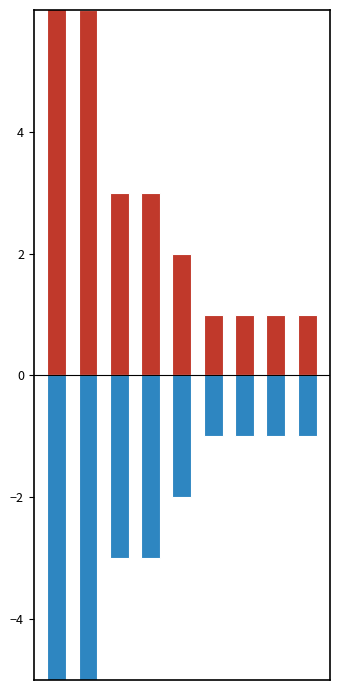

How many bars are there in each group?

2